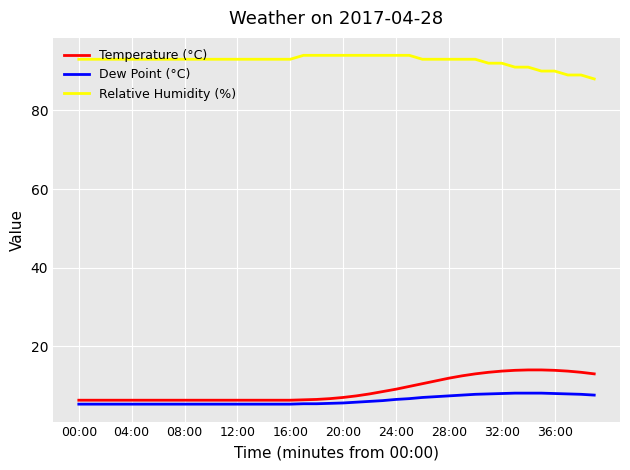

True or false: Dew Point (°C) and Relative Humidity (%) cross at least once.

False